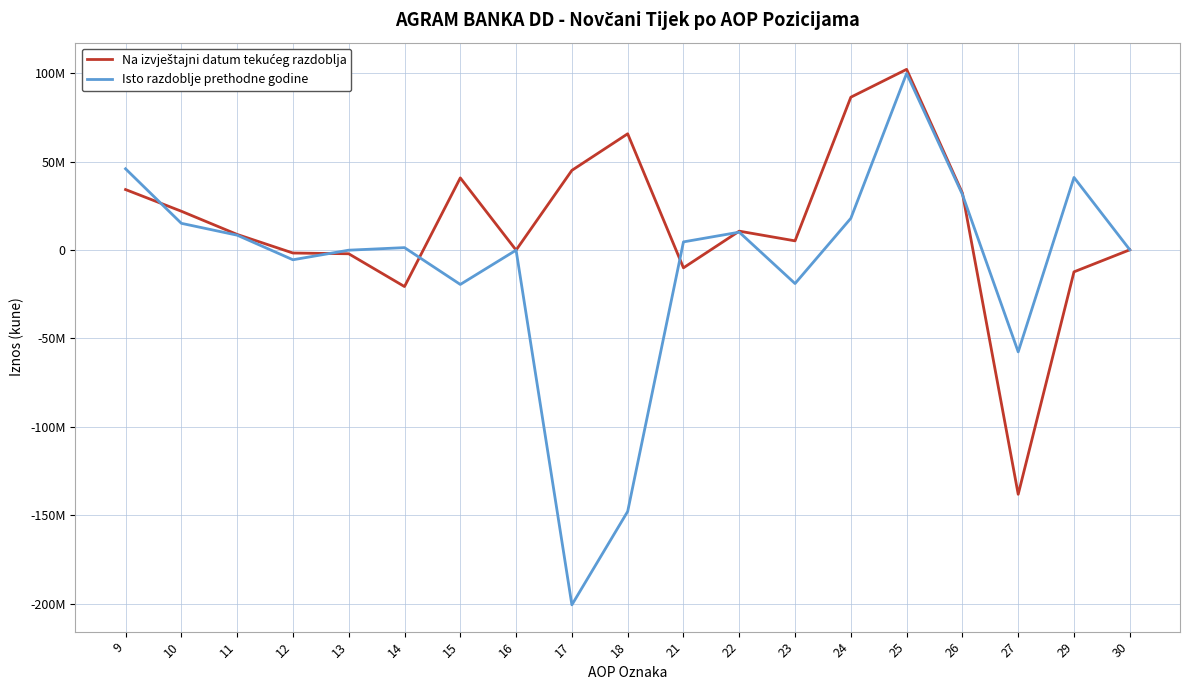

True or false: Na izvještajni datum tekućeg razdoblja has a value of 27360852 at 15.

False